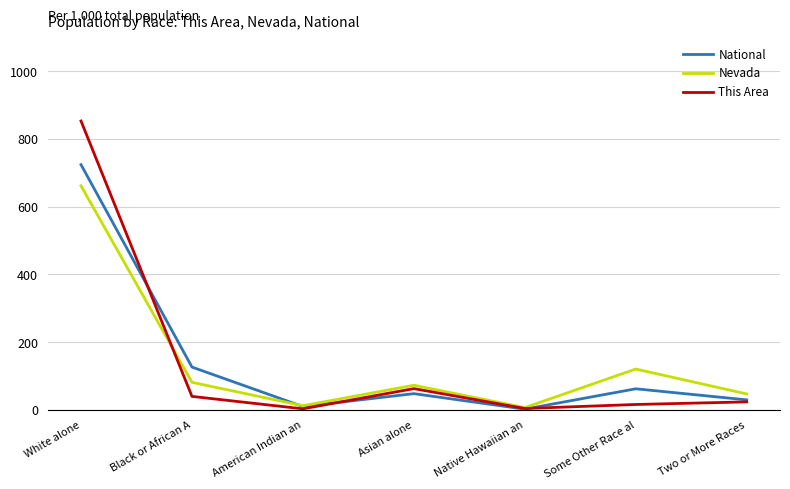

Is the value of Nevada at Asian alone greater than the value of National at Two or More Races?

Yes